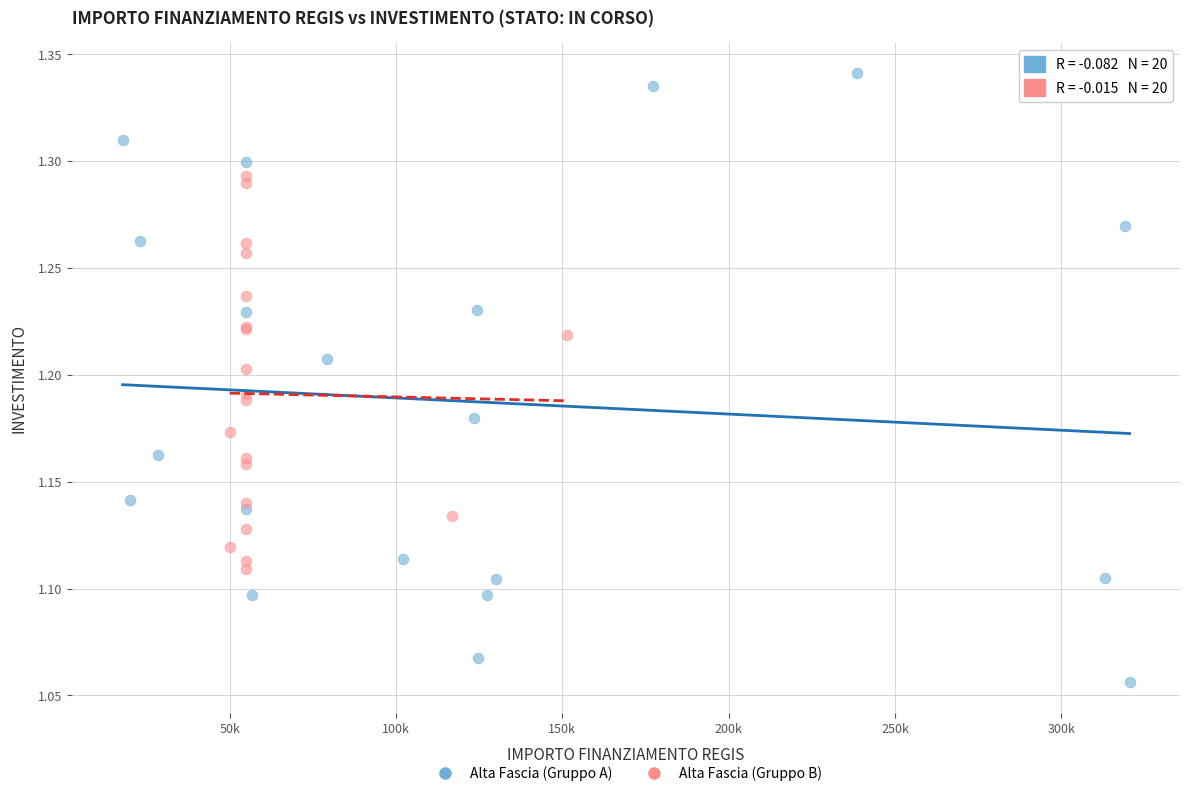

Which series reaches the minimum Y coordinate?

Alta Fascia (Gruppo A)